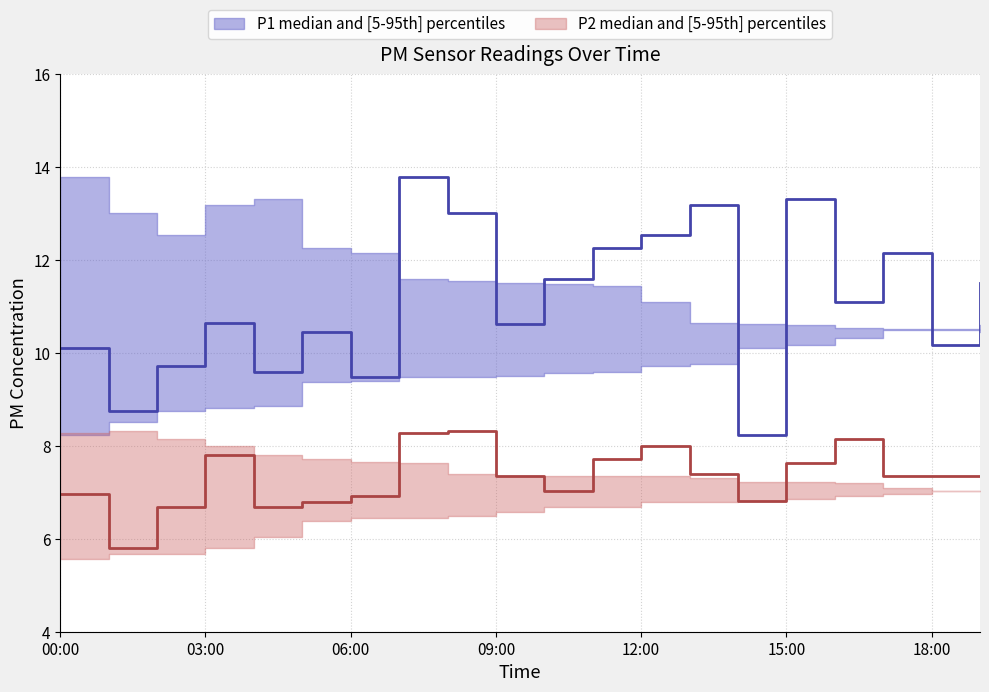

Rank the series at 04:00 from highest to lowest value.

P1_upper, P1, P1_lower, P2_upper, P2, P2_lower